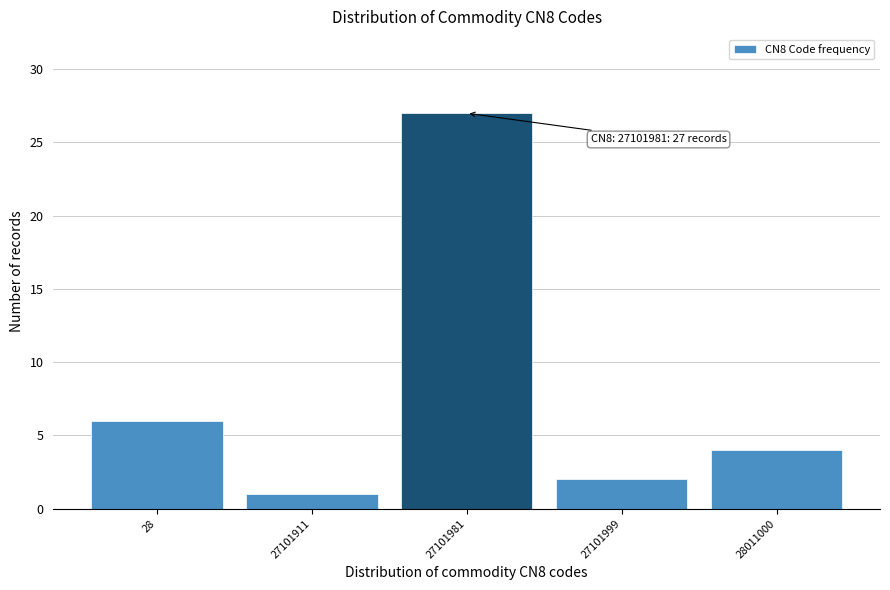

Reading left to right, extract all data points from this chart.

6	1	27	2	4